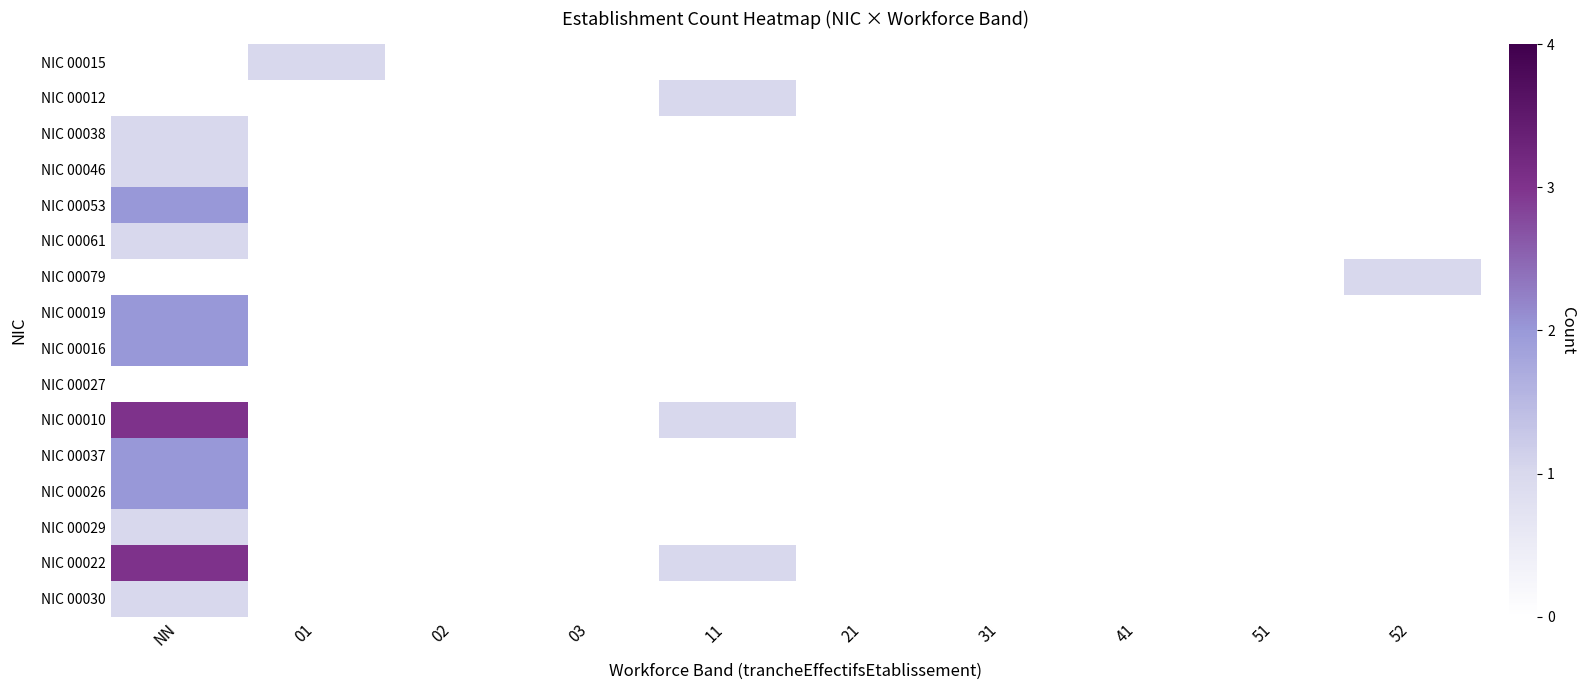

Count the number of categories in the chart.

10